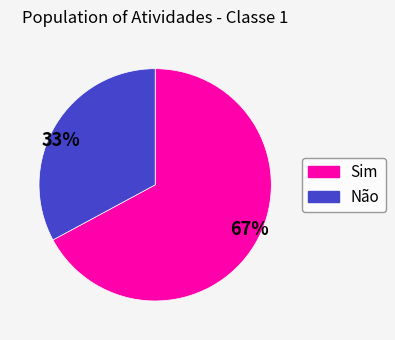

Is it true that 33% is 33% of the pie?

True